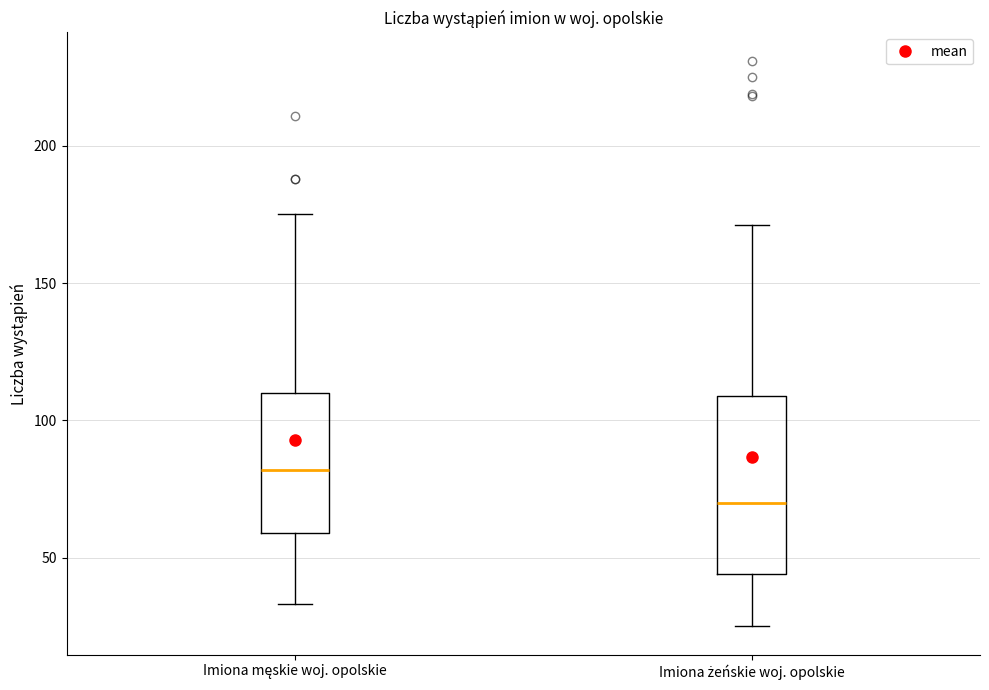

Reading left to right, transcribe this box plot: for each box, give where its median line is, the range the box spans, and where its two whiskers end, as read against the y-axis. The values are not printed on the chart, so give them approximately, as read against the axis.

Imiona męskie woj. opolskie: median 80, box 60 to 110, whiskers 35 to 175
Imiona żeńskie woj. opolskie: median 70, box 45 to 110, whiskers 25 to 170